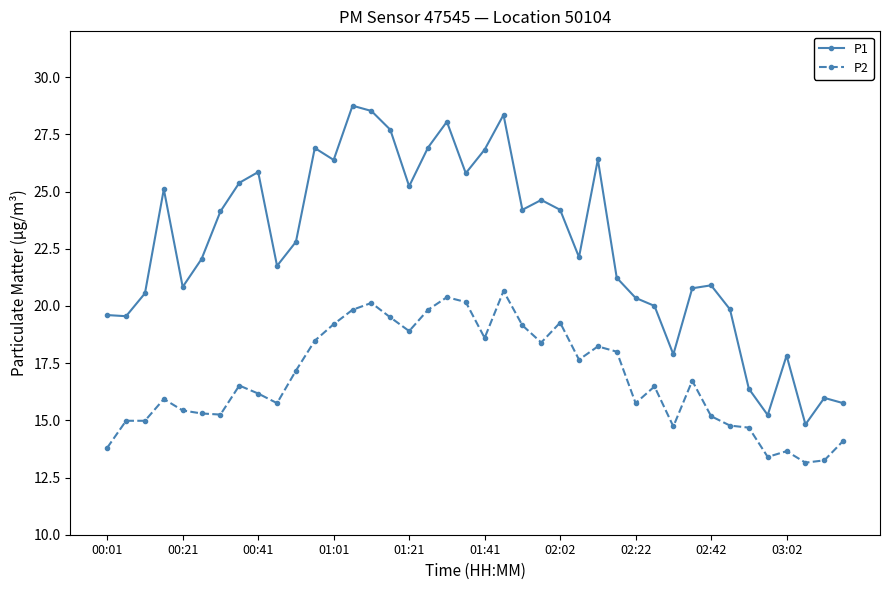

Which series has the widest spread of values?

P1